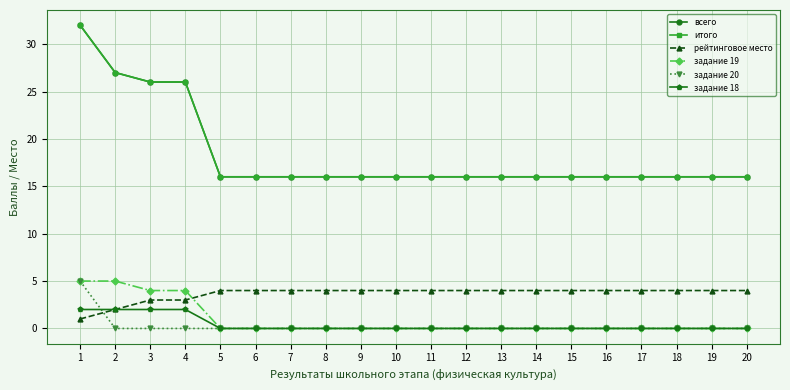

Reading left to right, transcribe all the data shown in this chart.

всего: 1=32	2=27	3=26	4=26	5=16	6=16	7=16	8=16	9=16	10=16	11=16	12=16	13=16	14=16	15=16	16=16	17=16	18=16	19=16	20=16
итого: 1=32	2=27	3=26	4=26	5=16	6=16	7=16	8=16	9=16	10=16	11=16	12=16	13=16	14=16	15=16	16=16	17=16	18=16	19=16	20=16
рейтинговое место: 1=1	2=2	3=3	4=3	5=4	6=4	7=4	8=4	9=4	10=4	11=4	12=4	13=4	14=4	15=4	16=4	17=4	18=4	19=4	20=4
задание 19: 1=5	2=5	3=4	4=4	5=0	6=0	7=0	8=0	9=0	10=0	11=0	12=0	13=0	14=0	15=0	16=0	17=0	18=0	19=0	20=0
задание 20: 1=5	2=0	3=0	4=0	5=0	6=0	7=0	8=0	9=0	10=0	11=0	12=0	13=0	14=0	15=0	16=0	17=0	18=0	19=0	20=0
задание 18: 1=2	2=2	3=2	4=2	5=0	6=0	7=0	8=0	9=0	10=0	11=0	12=0	13=0	14=0	15=0	16=0	17=0	18=0	19=0	20=0